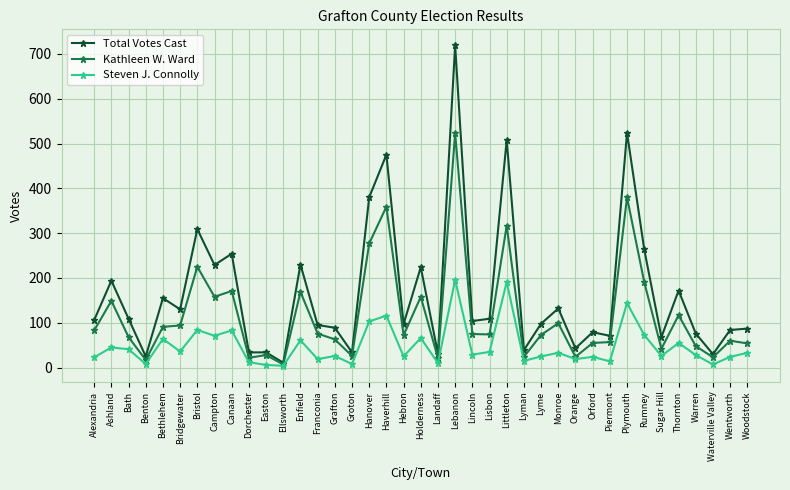

What is the approximate value of Total Votes Cast at Thornton, to the nearest 10?

170